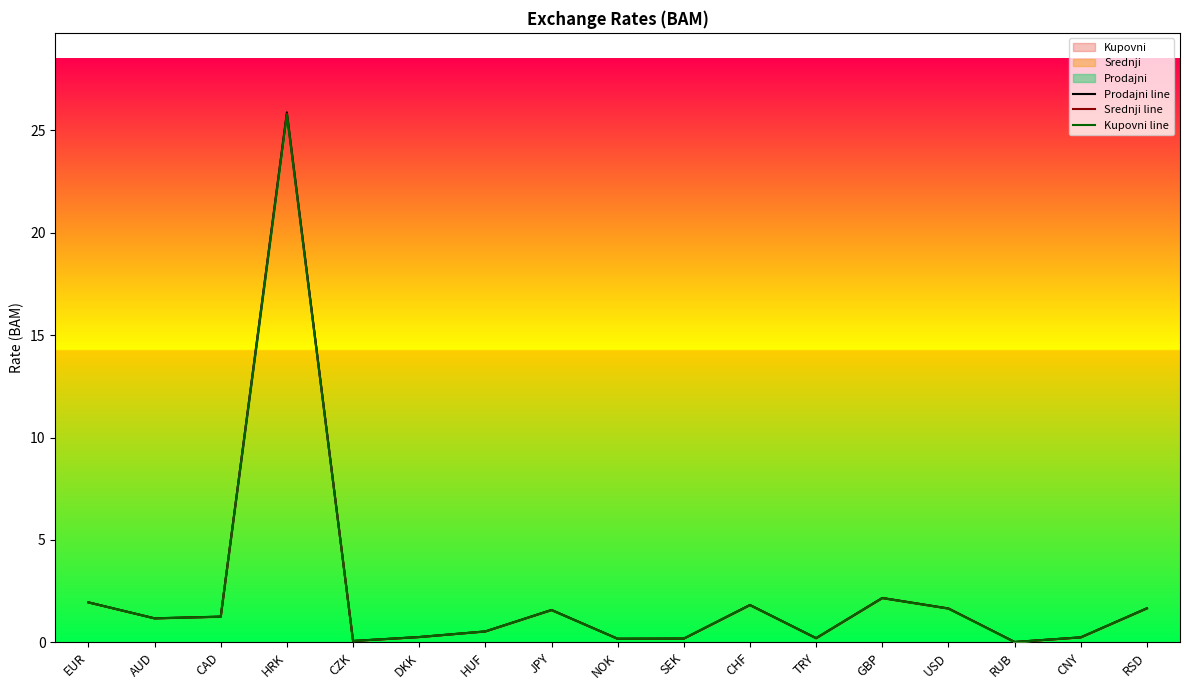

At which label does Srednji line reach its peak?

HRK